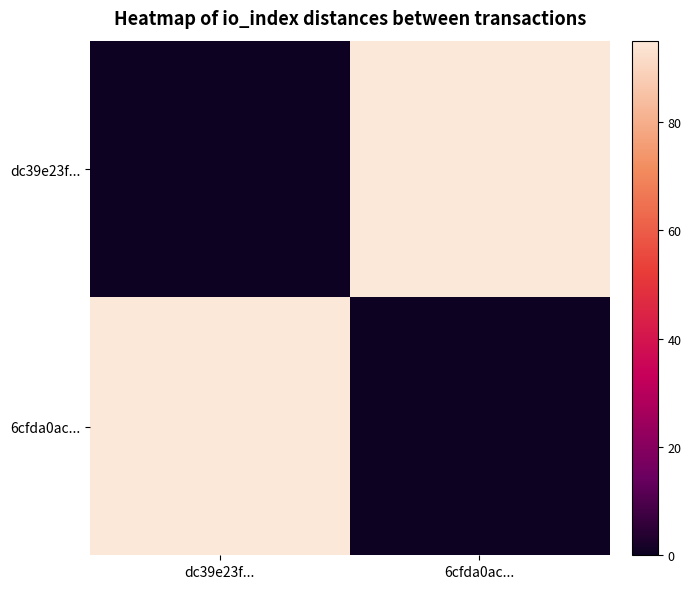

Reading left to right, what are all the values shown in this chart?

dc39e23f...: dc39e23f...=0	6cfda0ac...=95
6cfda0ac...: dc39e23f...=95	6cfda0ac...=0